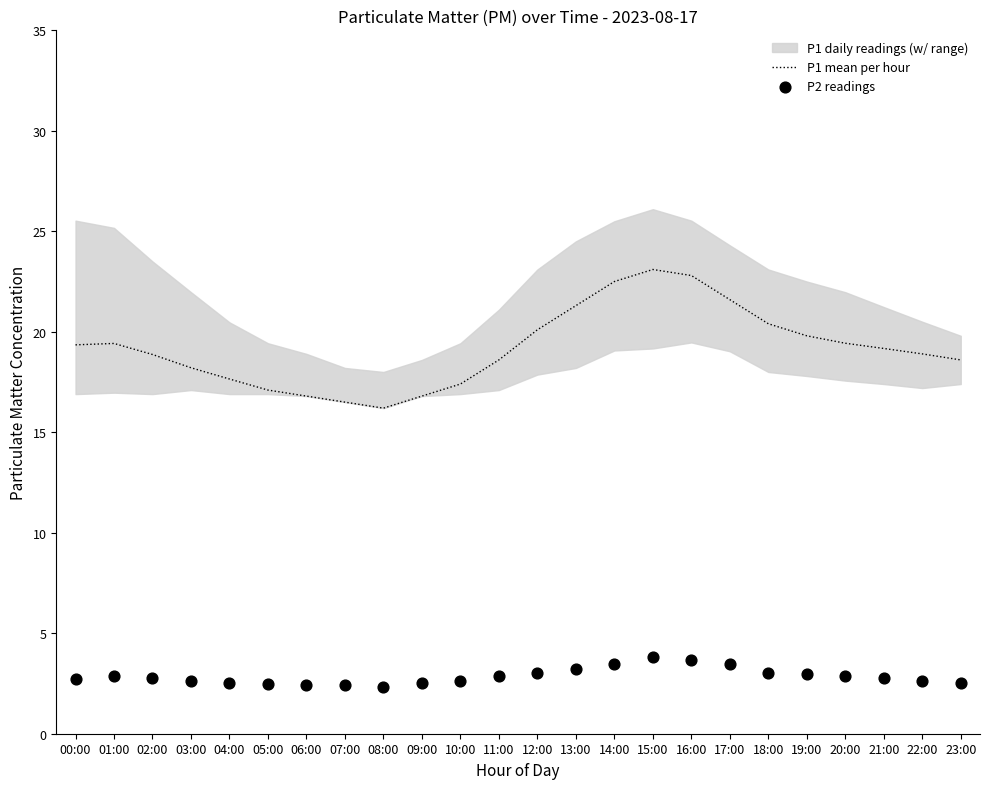

Which series reaches the minimum Y coordinate?

P2 readings